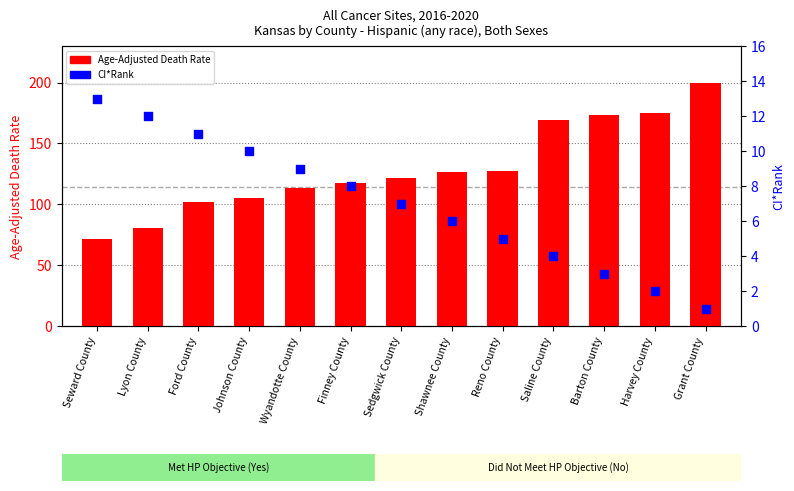

At which category is the sum across all series the highest?

Grant County